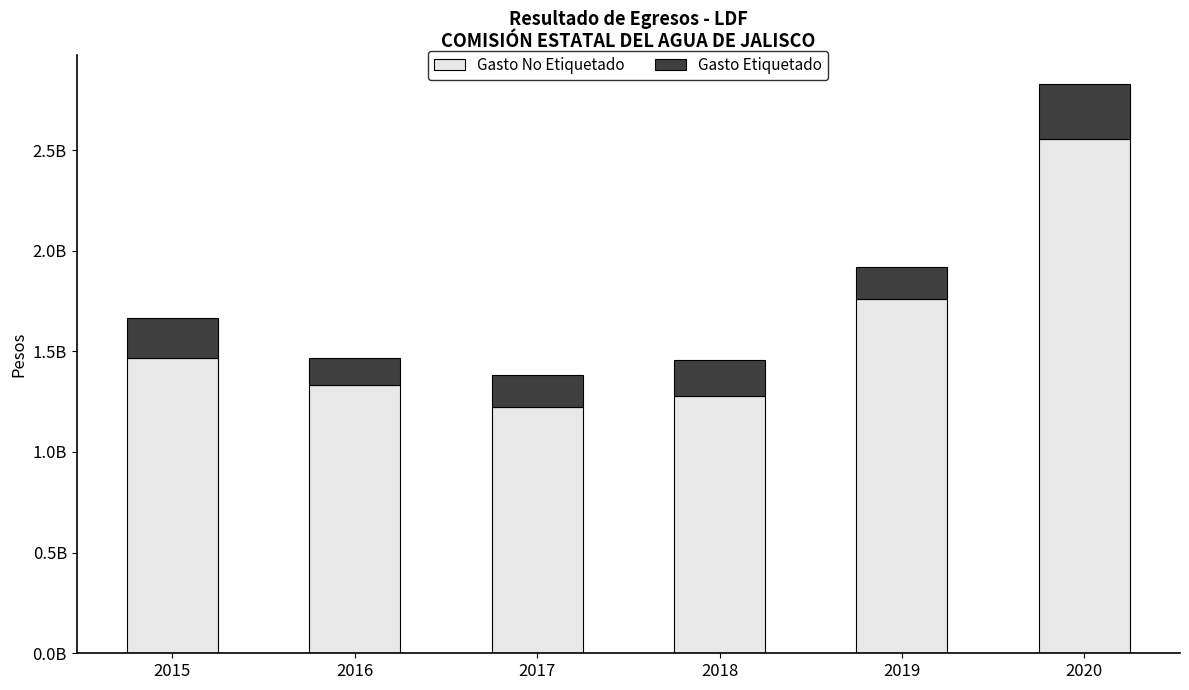

Are the bars grouped side by side (vs. stacked)?

No